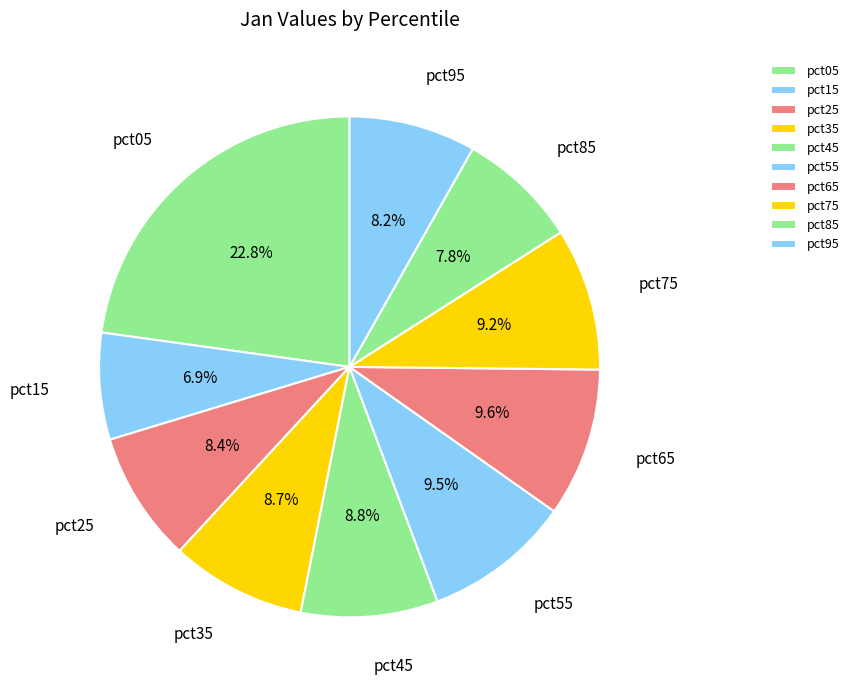

To the nearest percent, what portion does pct65 represent?

10%